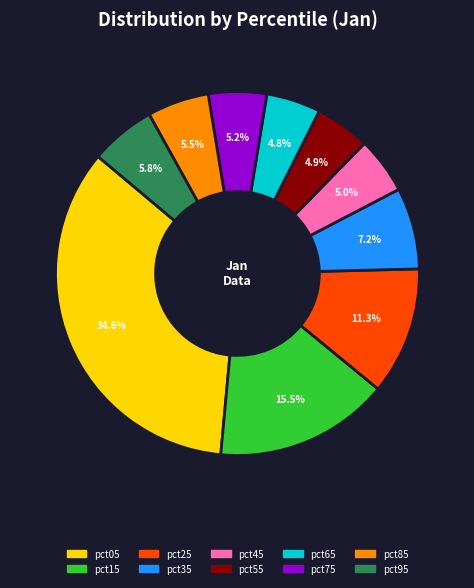

The pct45 slice represents 5% of the pie. True or false?

True